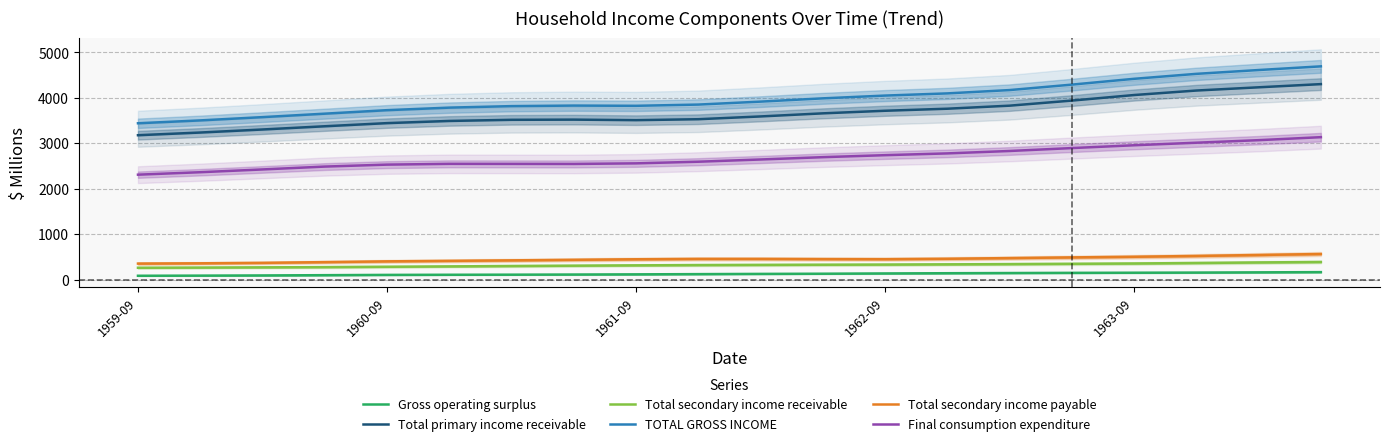

What is the smallest value displayed?

87